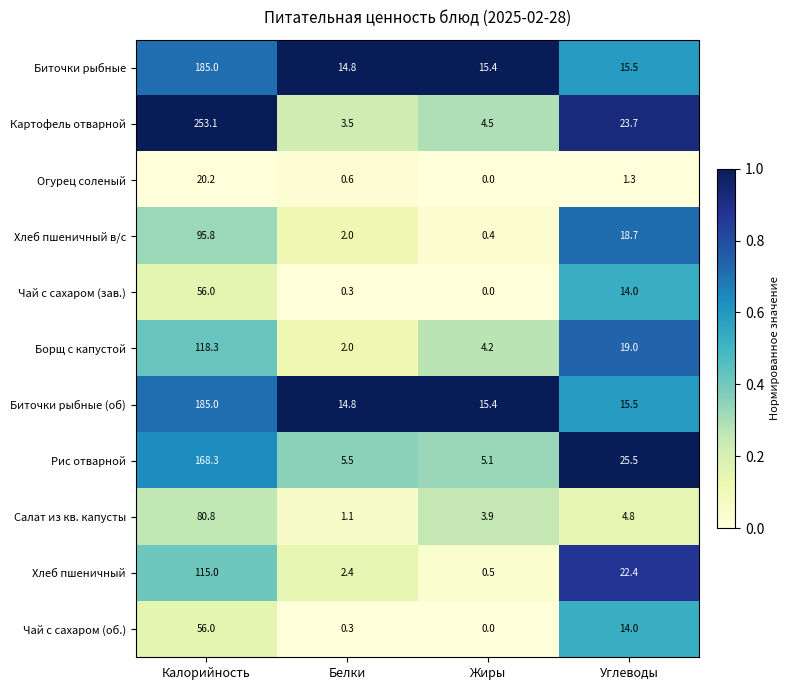

How many distinct data groups are displayed?

11